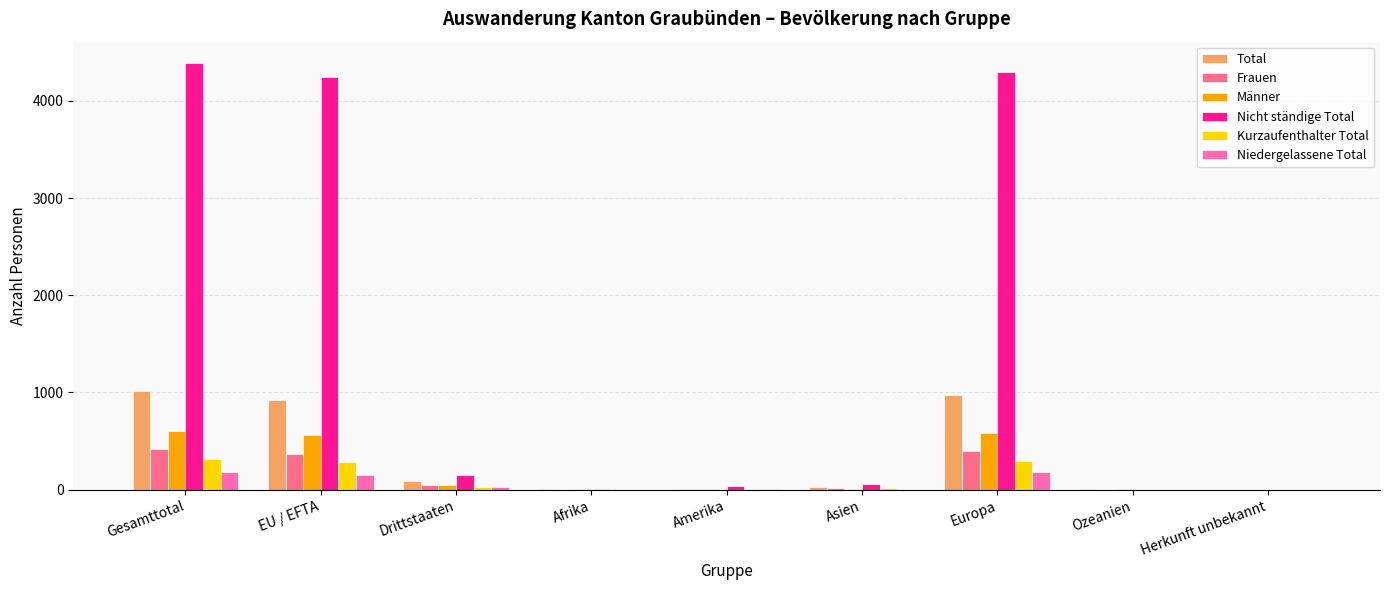

What is the sum of all Total values?

3039